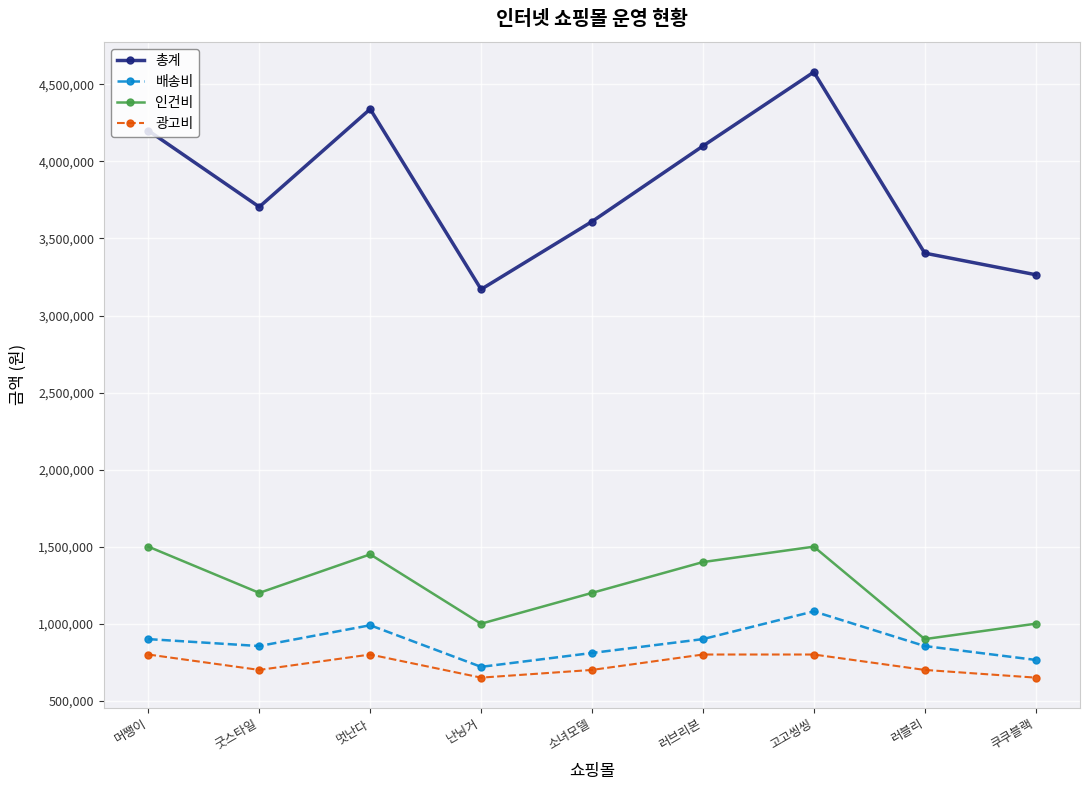

True or false: 광고비 and 배송비 cross at least once.

False